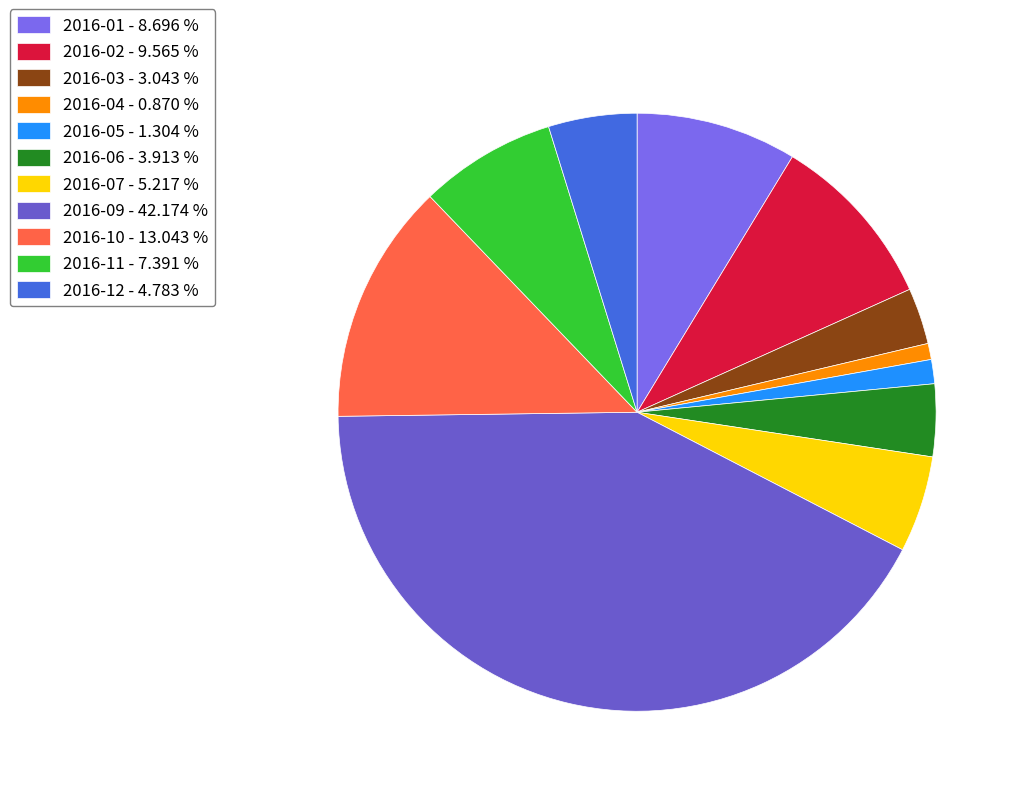

Does 2016-11 represent more than half of the total?

No